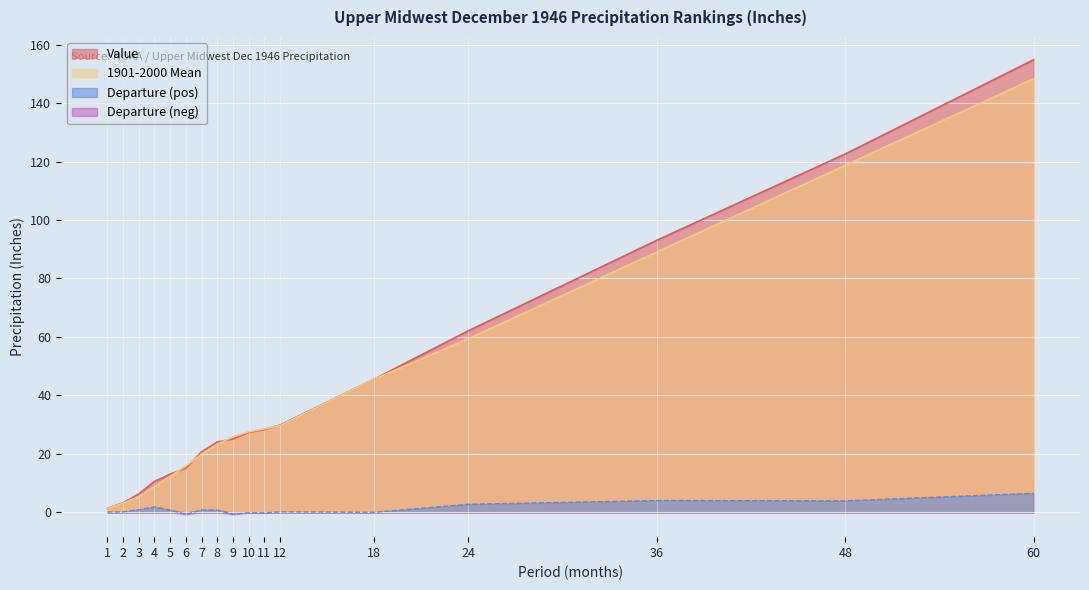

True or false: Departure and 1901-2000 Mean cross at least once.

False